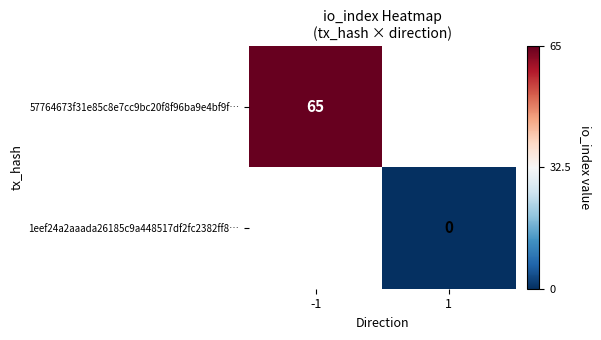

Is it true that 57764673f31e85c8e7cc9bc20f8f96ba9e4bf9f… equals 117 at -1?

False